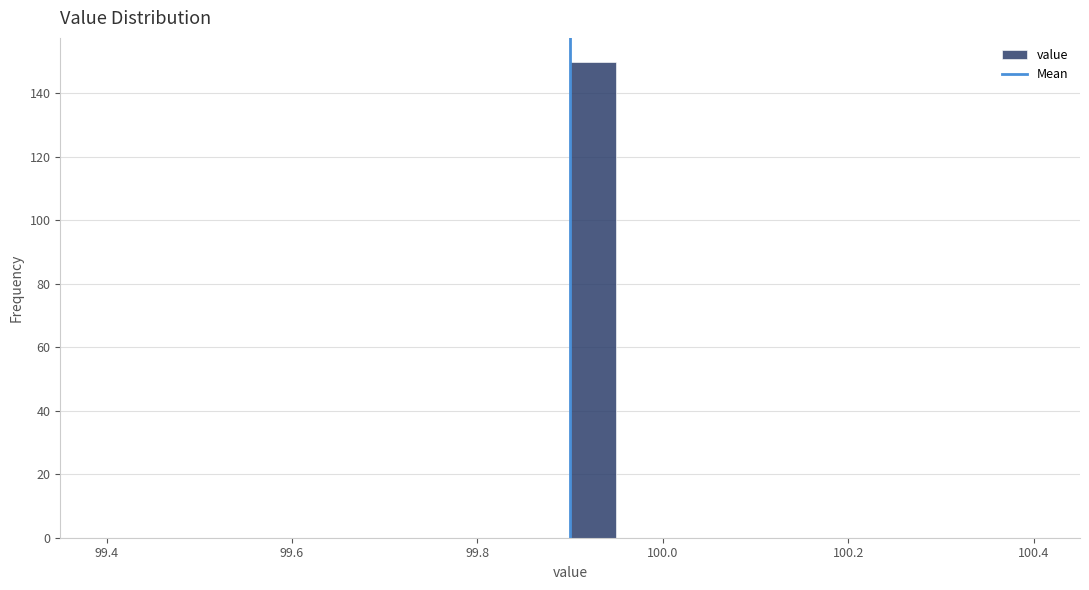

Around what value on the x-axis is the tallest bar? Give the approximate position of its centre, as read against the axis.

99.92